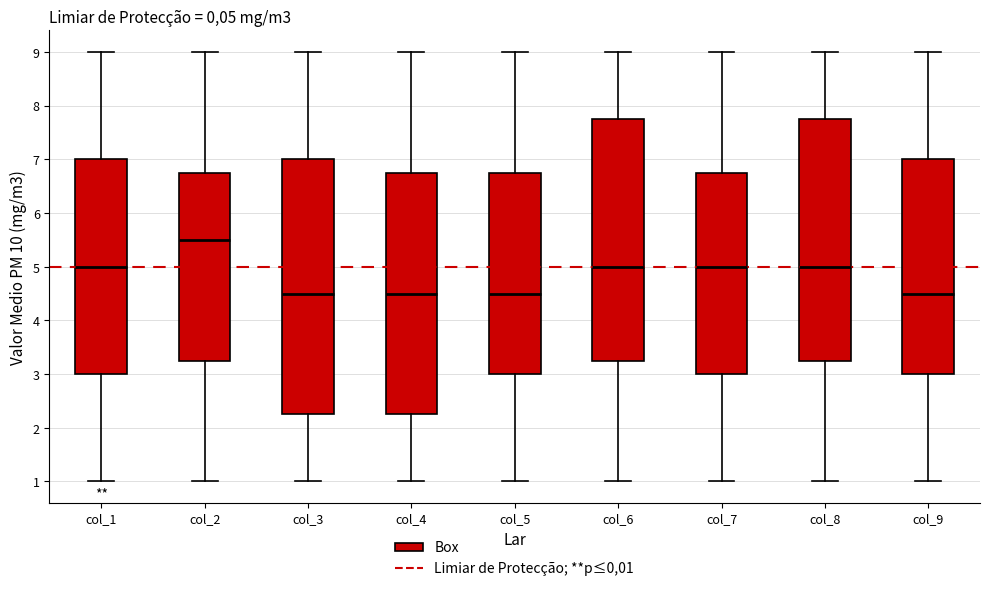

Which box is the tallest, from its lower edge to its upper edge?

col_3